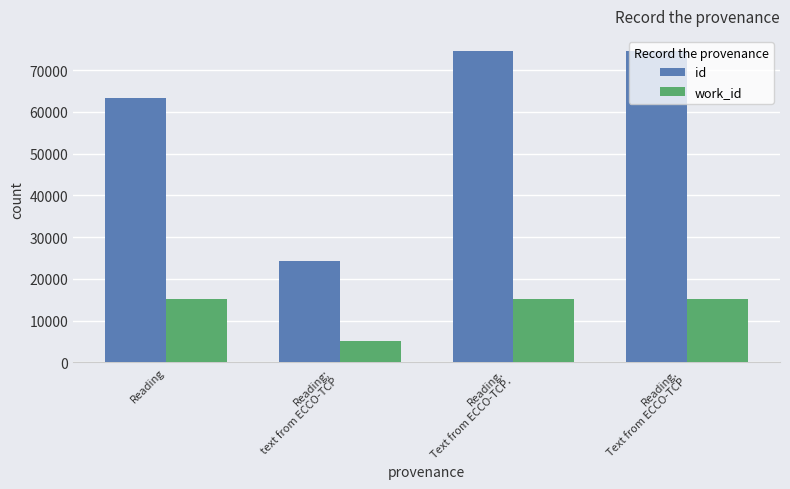

Which series has the largest range (max minus min)?

id